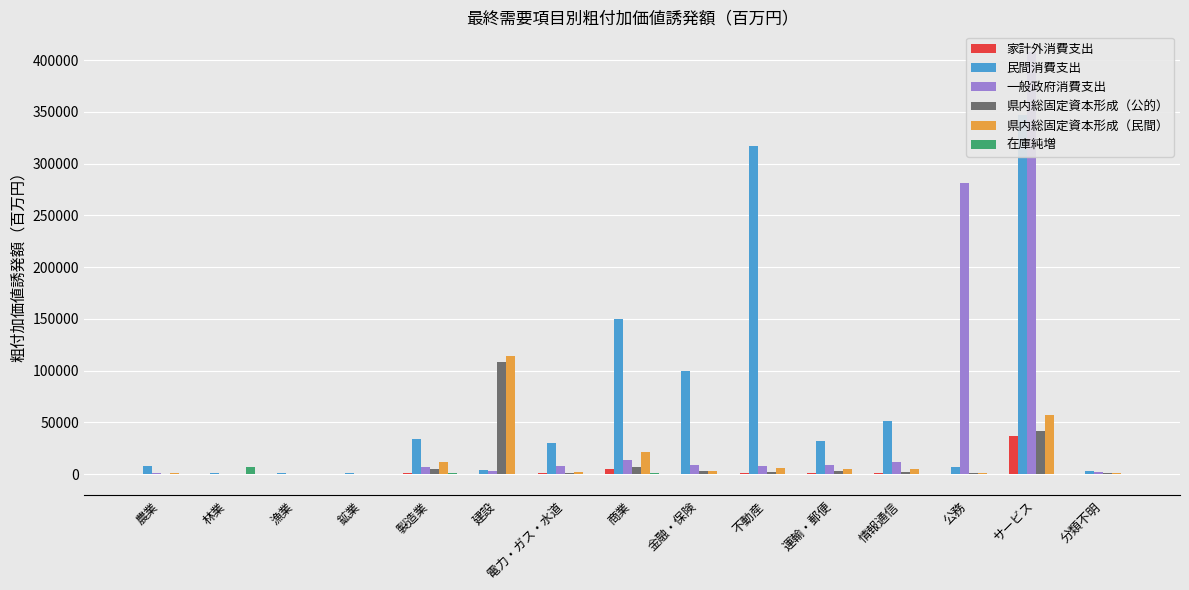

What is the sum of all 一般政府消費支出 values?

758796